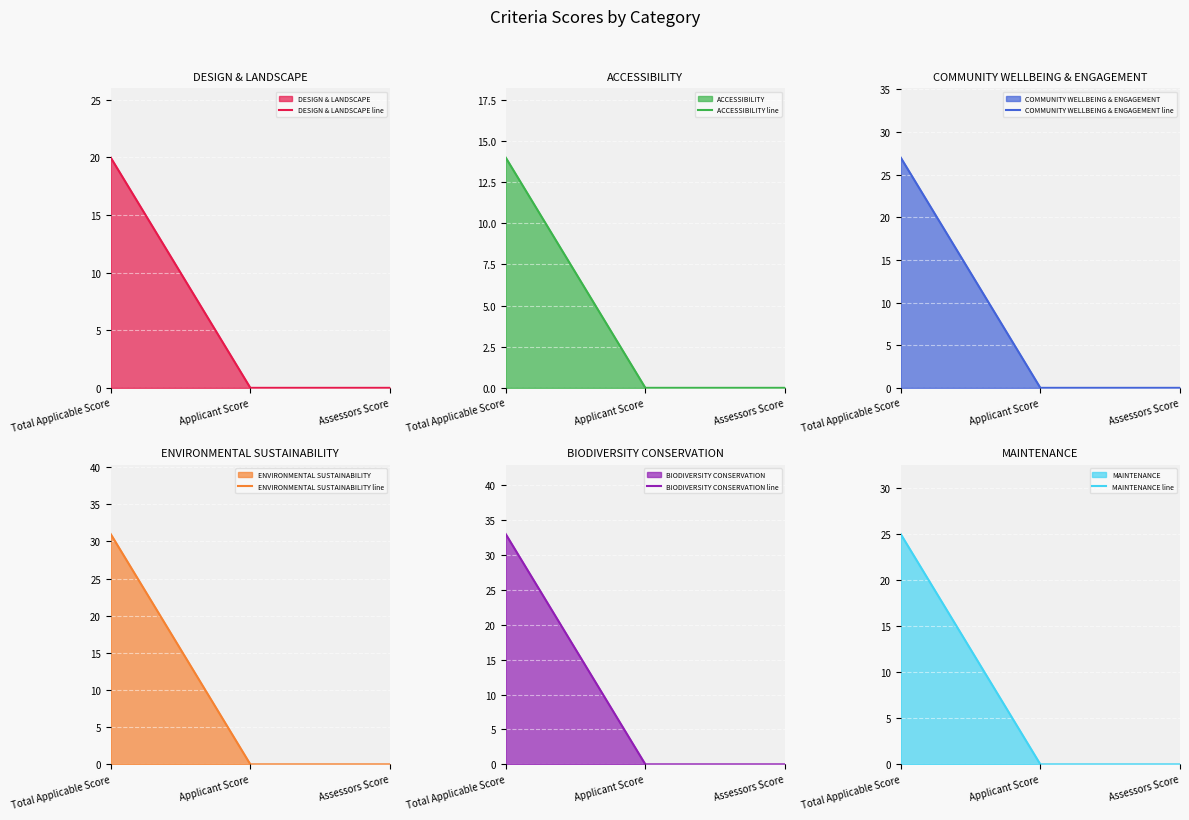

The value of DESIGN & LANDSCAPE line at Assessors Score is -9. True or false?

False